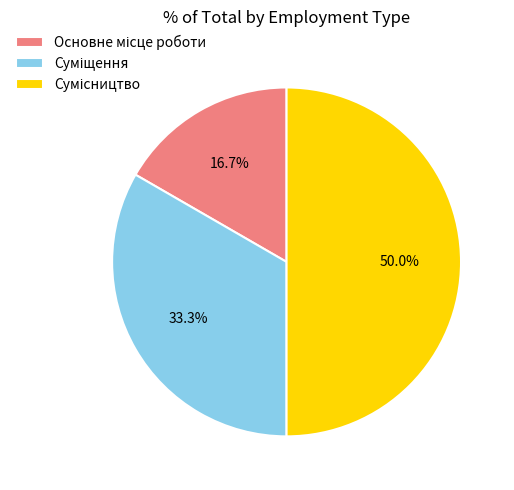

To the nearest percent, what is the combined percentage of Суміщення and Основне місце роботи?

50%